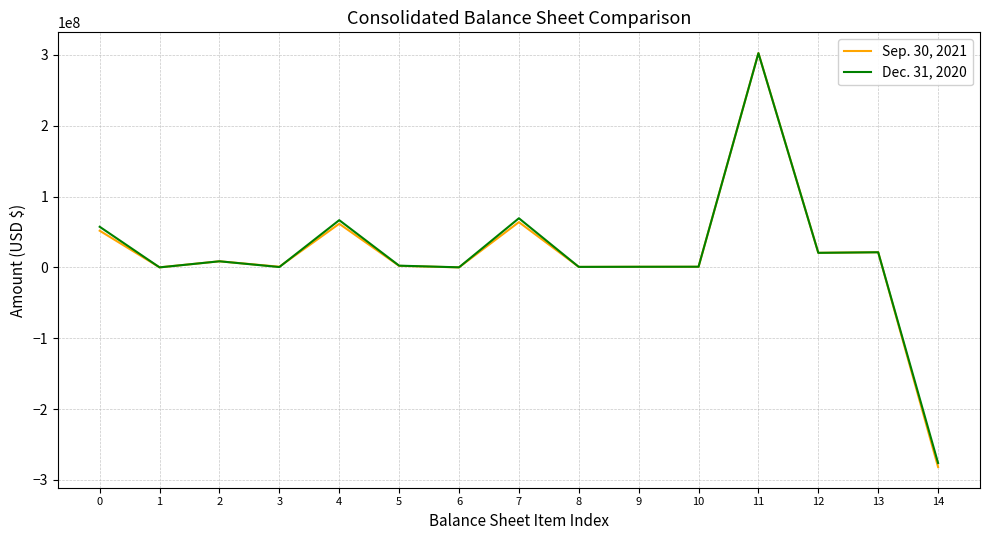

Rank the series by their average value, from highest to lowest.

Dec. 31, 2020, Sep. 30, 2021